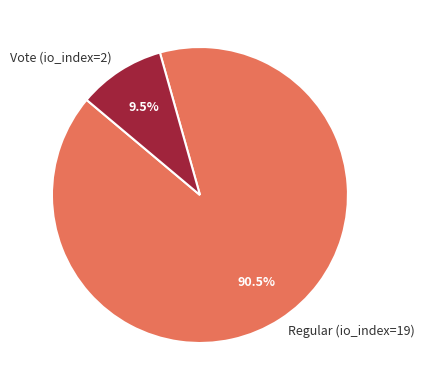

Which slice is the smallest?

Vote (io_index=2)